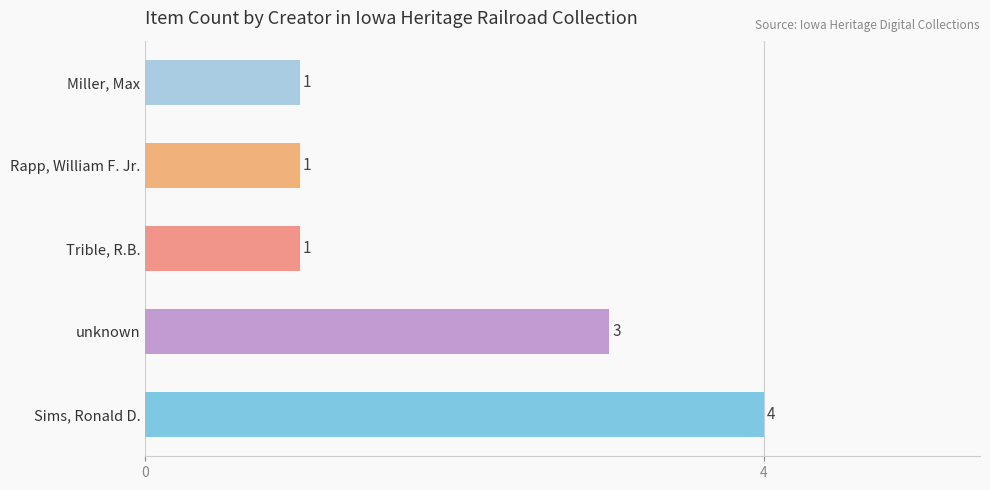

How many values are between 1 and 3?

4